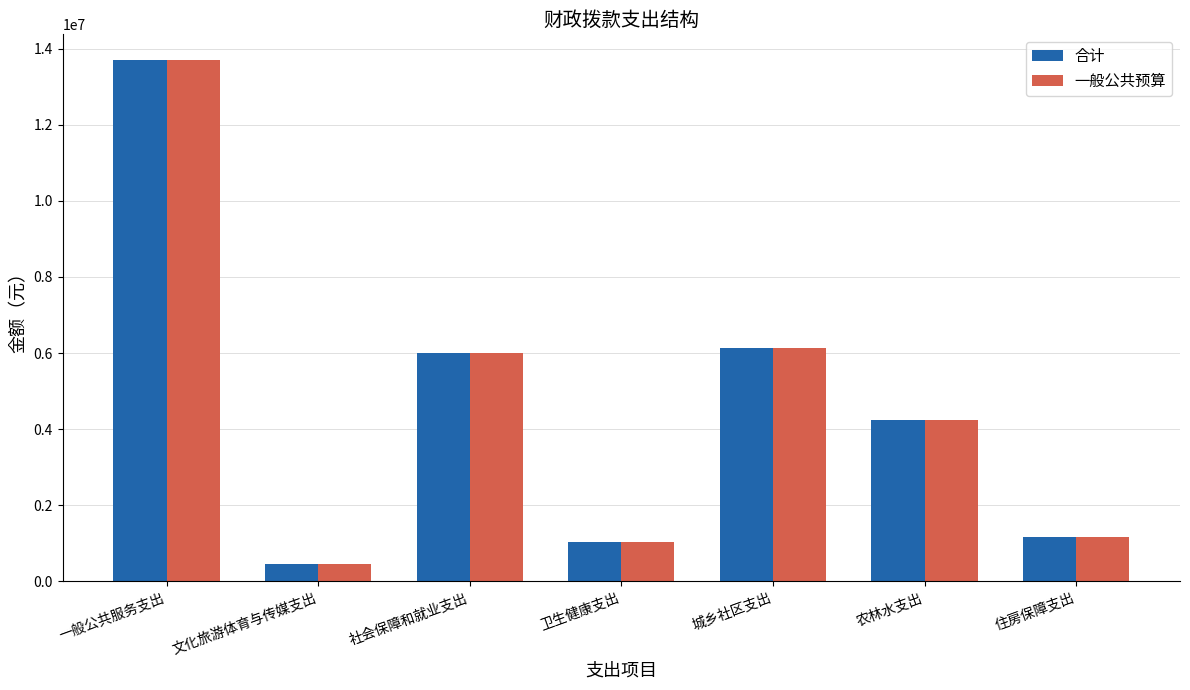

Which category has the highest value in the 合计 series?

一般公共服务支出